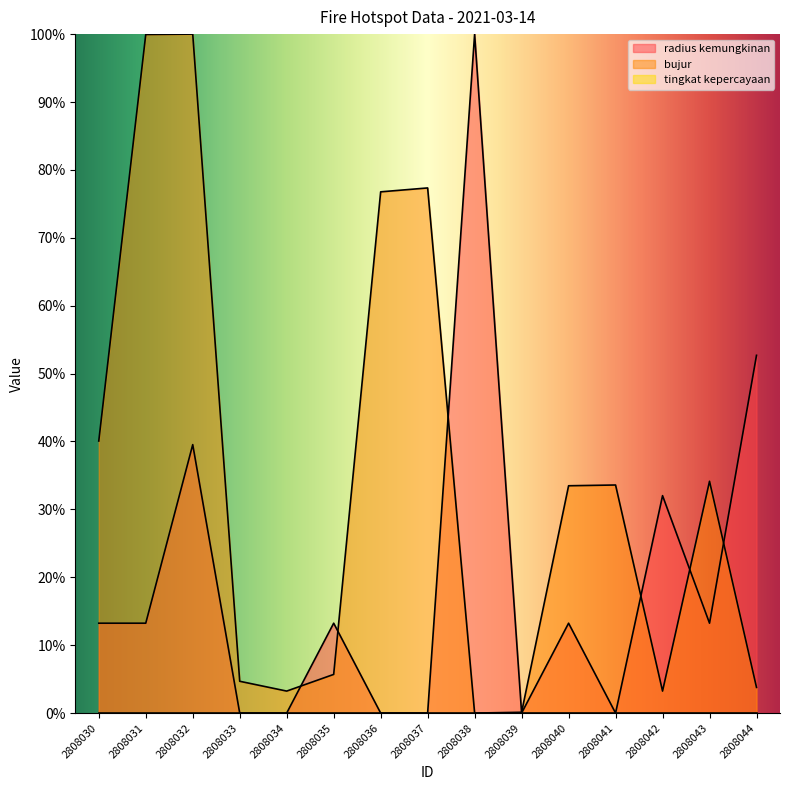

True or false: bujur has more than 2 points higher than both neighbors.

True